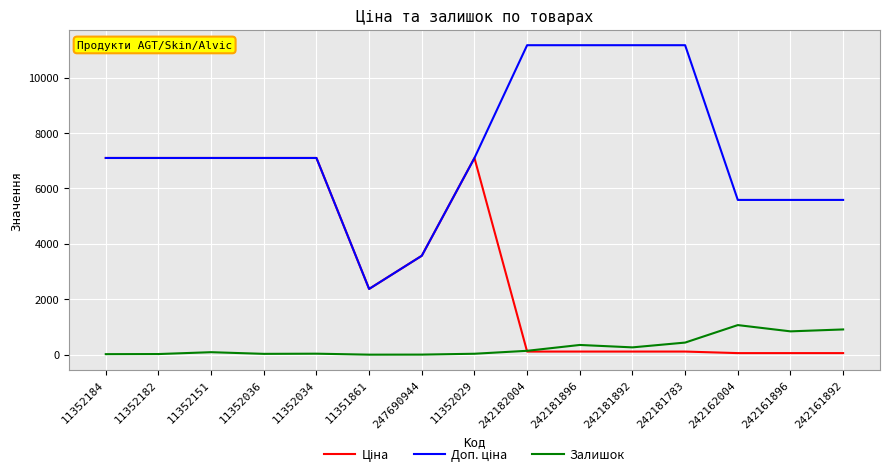

Is it true that Залишок equals 263.0 at 242181892?

True